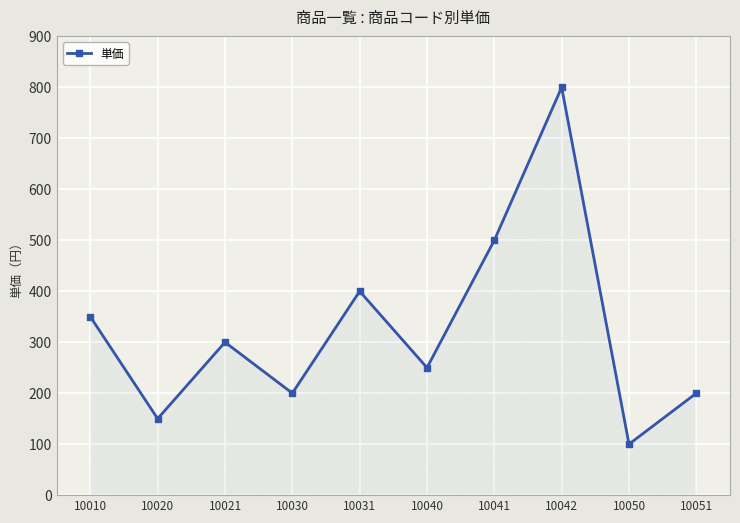

The value at 10050 is 100. True or false?

True